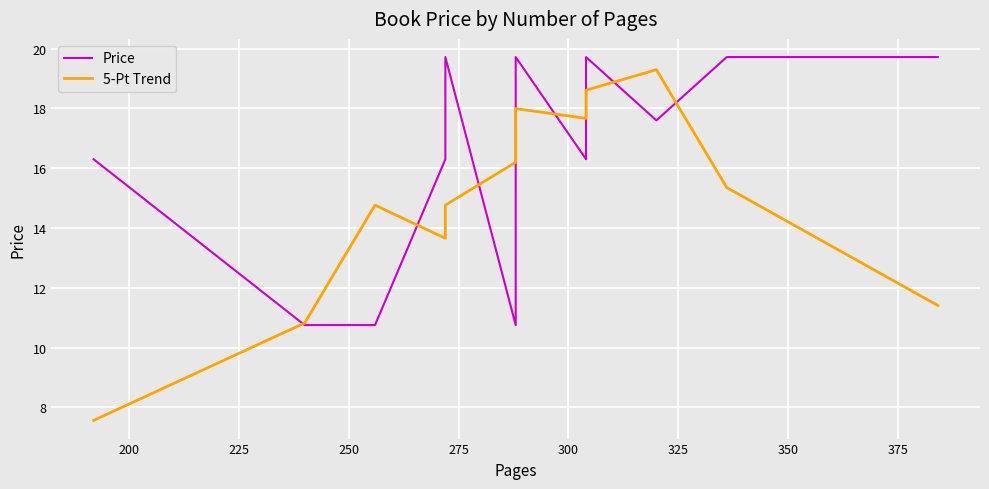

True or false: 5-Pt Trend has a value of 33.4 at 15.

False